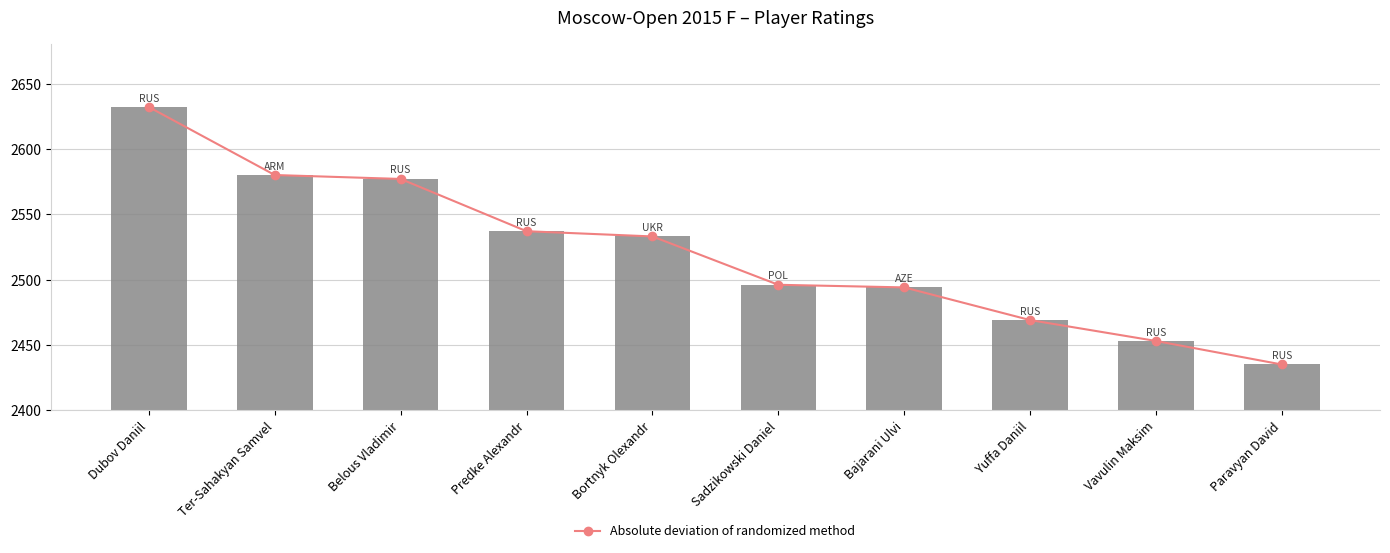

What is the approximate value of Rating at Bajarani Ulvi?

2494